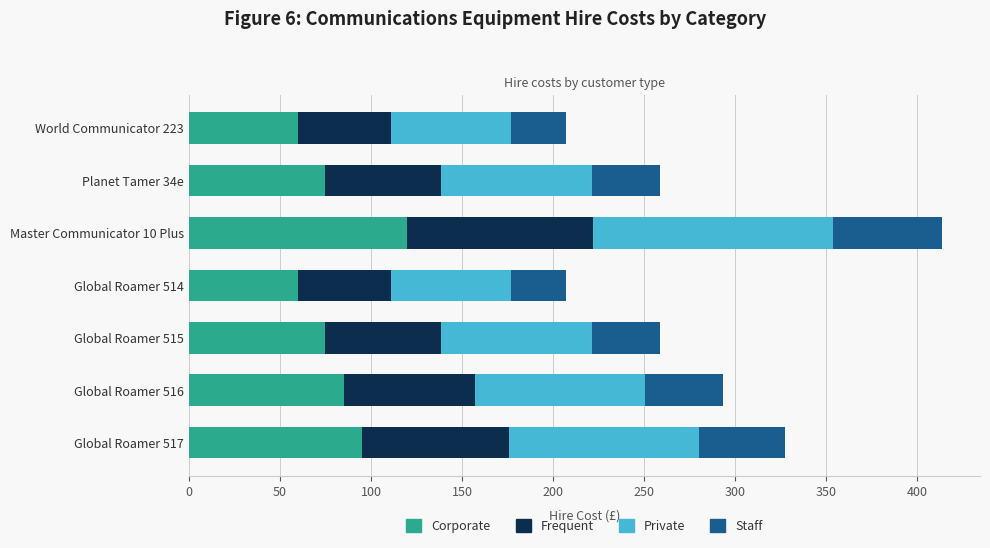

Is it true that Corporate equals 125.1 at Global Roamer 515?

False